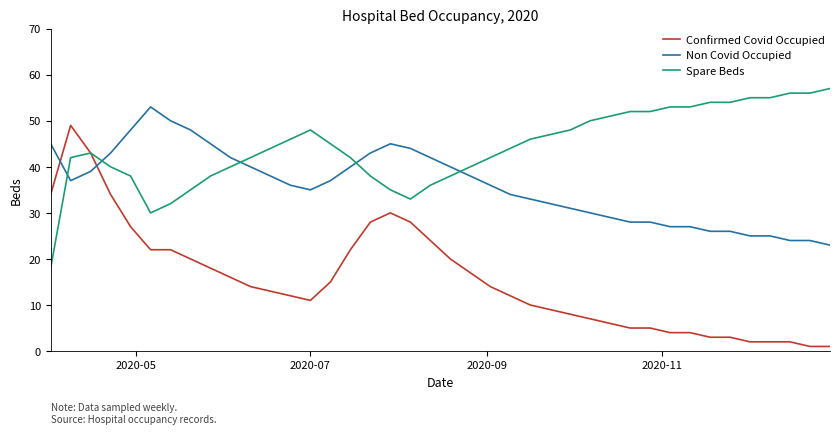

List the series in order of their overall mean, lowest first.

Confirmed Covid Occupied, Non Covid Occupied, Spare Beds